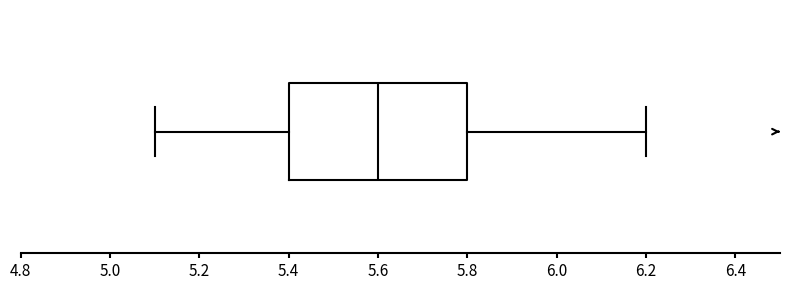

Where is the right edge of the box on the x-axis? The values are not printed on the chart, so give them approximately, as read against the axis.

5.8